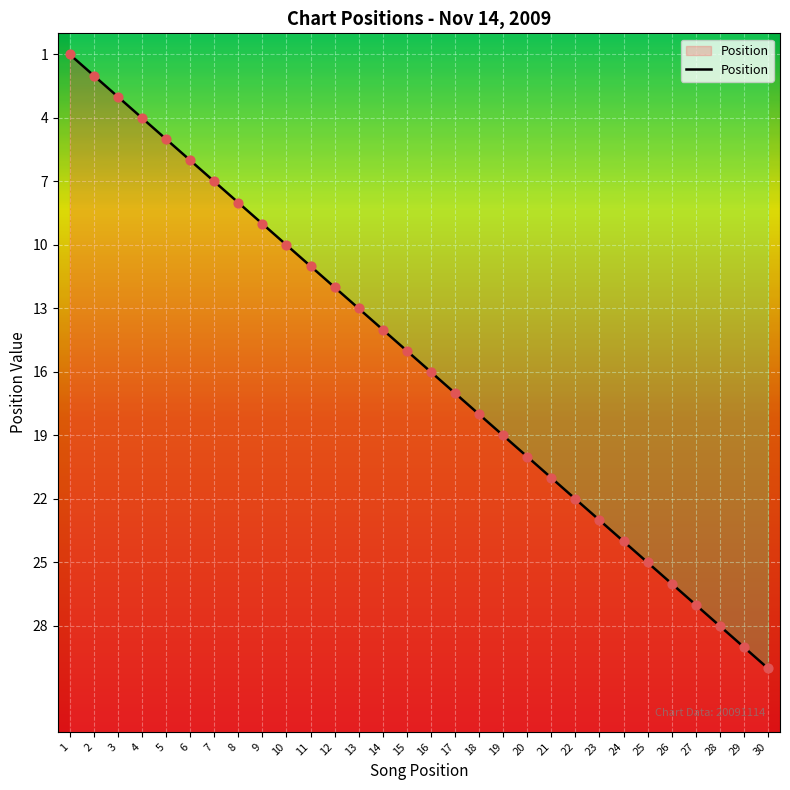

What is the change in value from 10 to 13?

+3